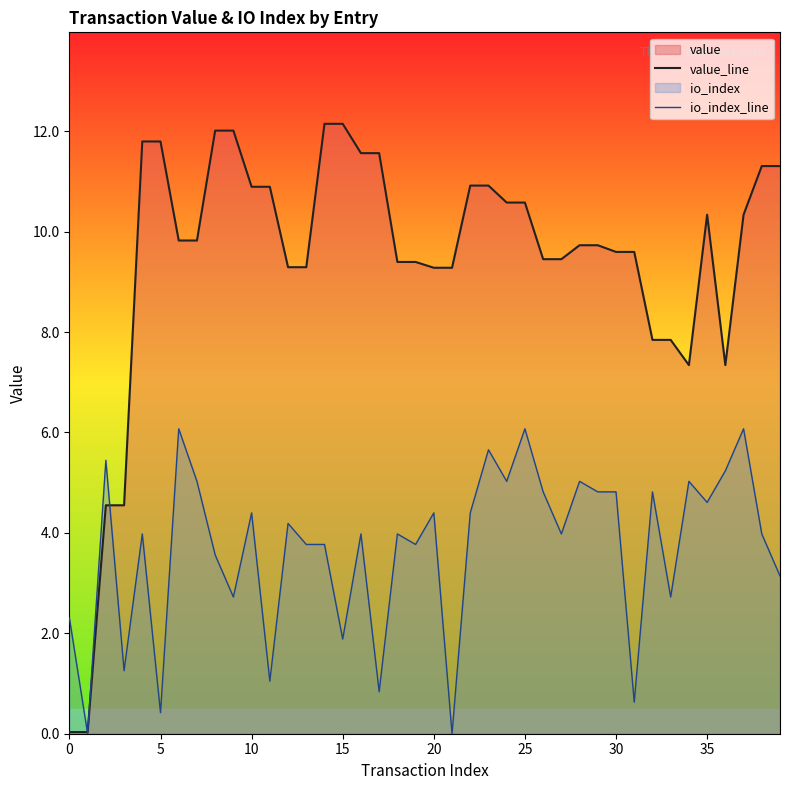

Count the number of data series in this chart.

2